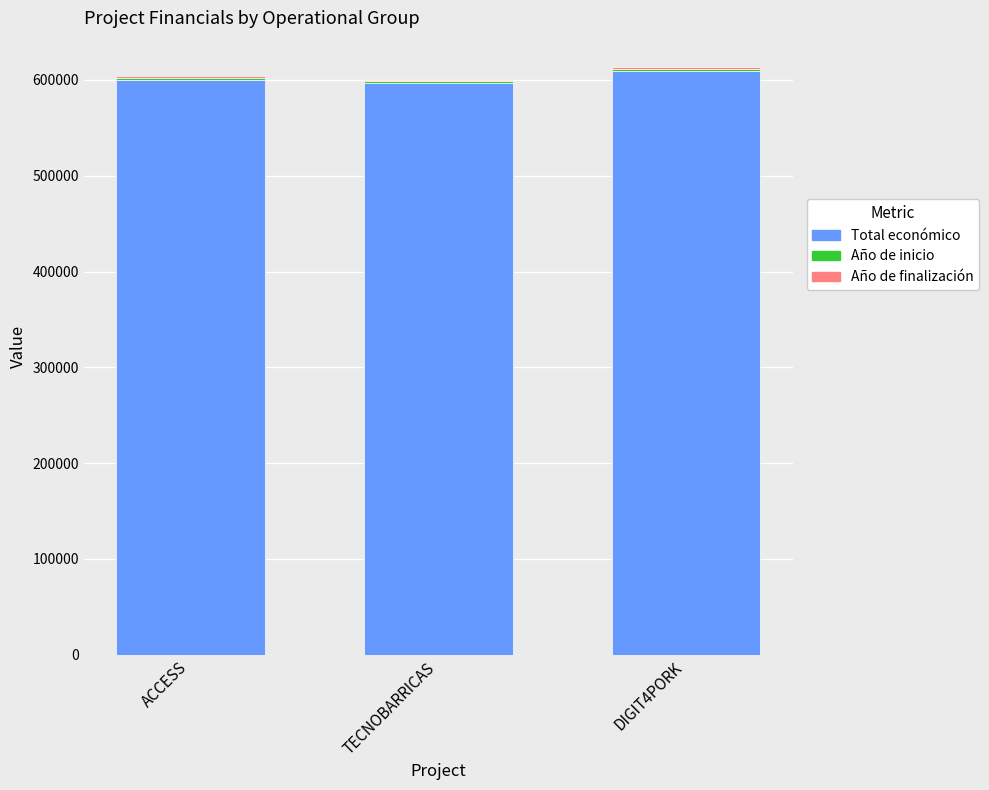

Is it true that Total económico equals 596384 at TECNOBARRICAS?

True